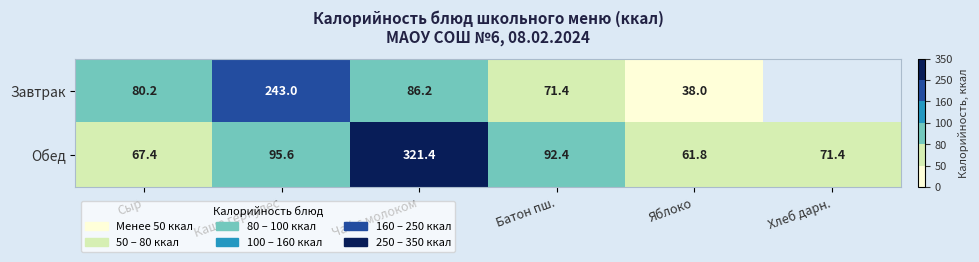

How many data points in Обед are above 92?

3